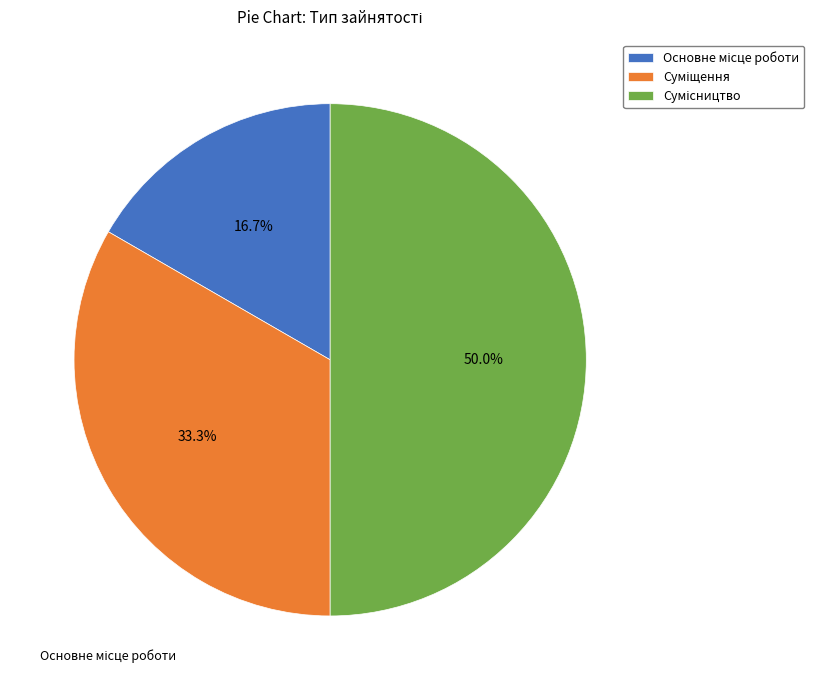

Does Суміщення account for over 50% of the chart?

No